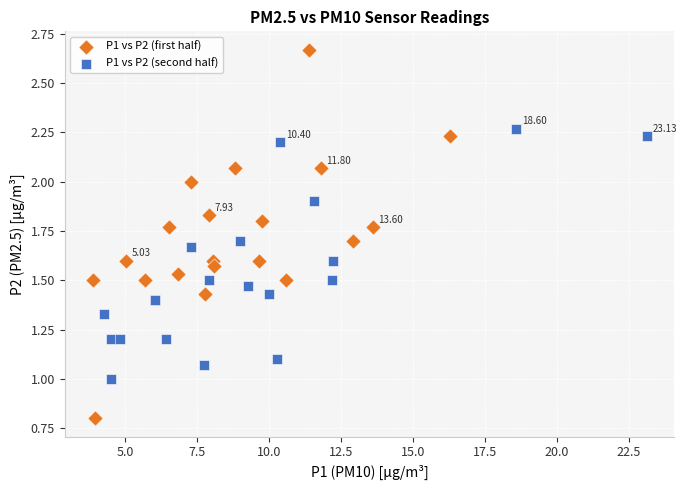

Which series contains the highest Y value?

P1 vs P2 (first half)